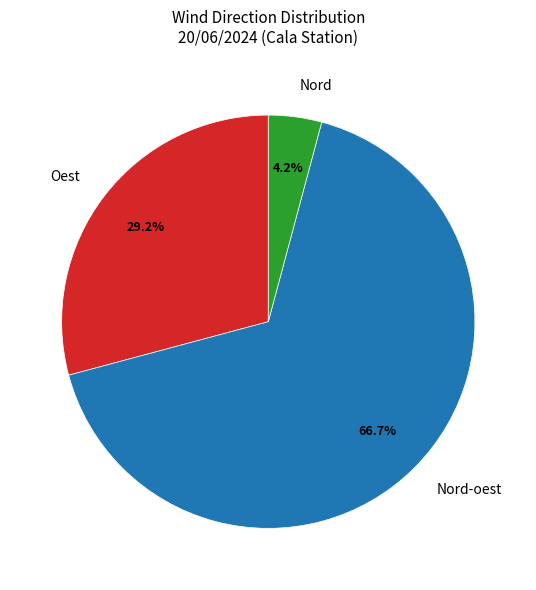

Which category has the biggest portion of the pie?

Nord-oest